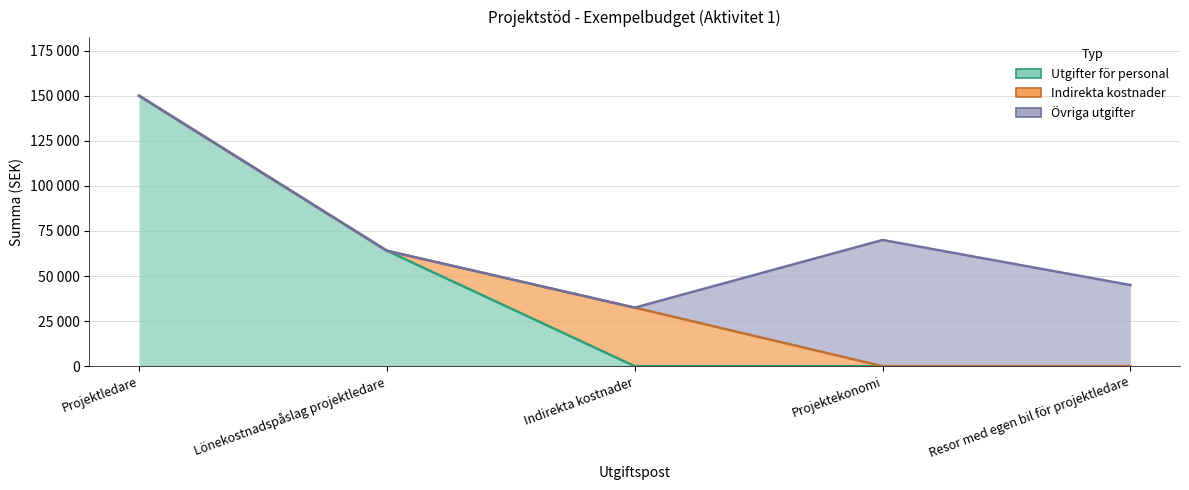

Which series has the widest spread of values?

Utgifter för personal